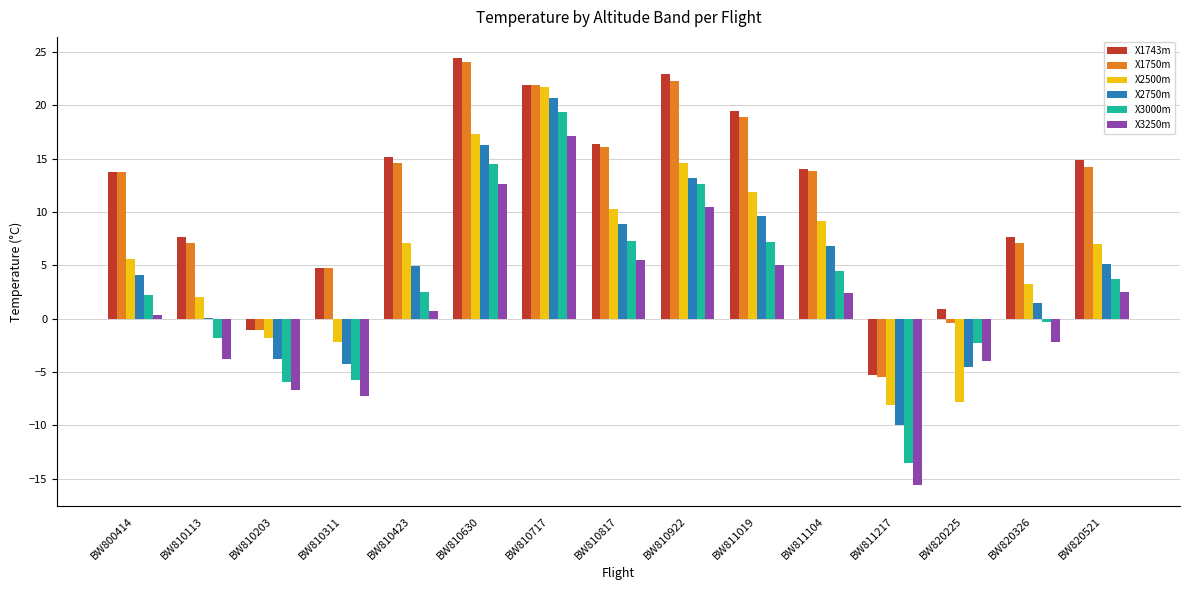

How many data points in X3250m are above 0?

9